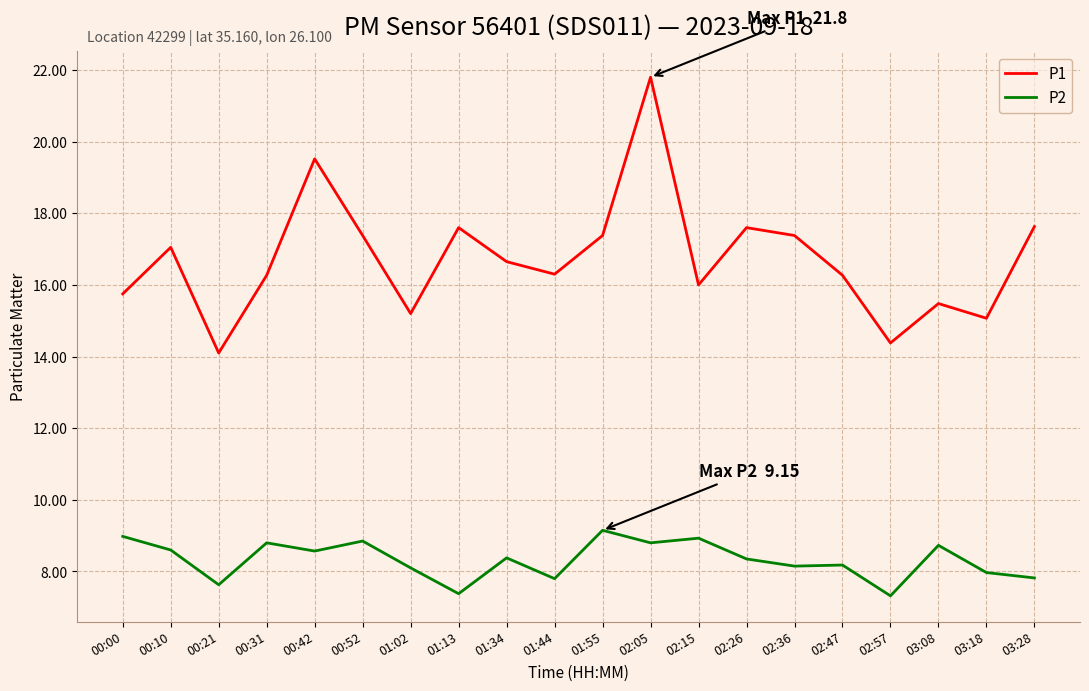

Is it true that P2 equals 10.8 at 02:47?

False